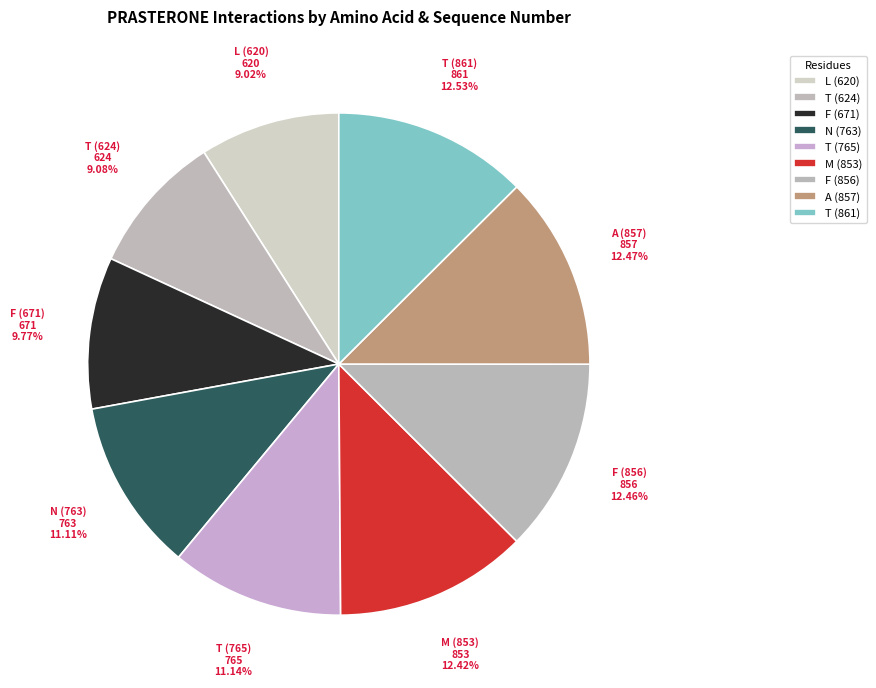

Which slice is the largest?

T-861